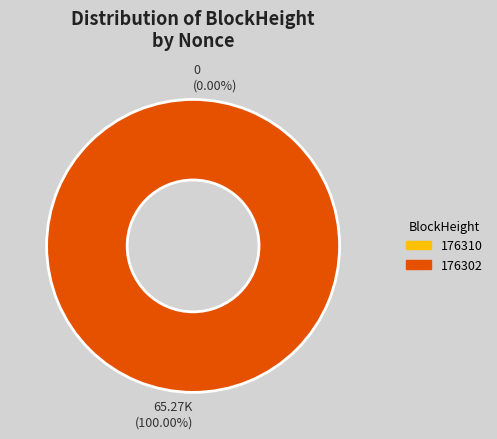

To the nearest percent, what is the difference between the largest and smallest slice percentages?

100%